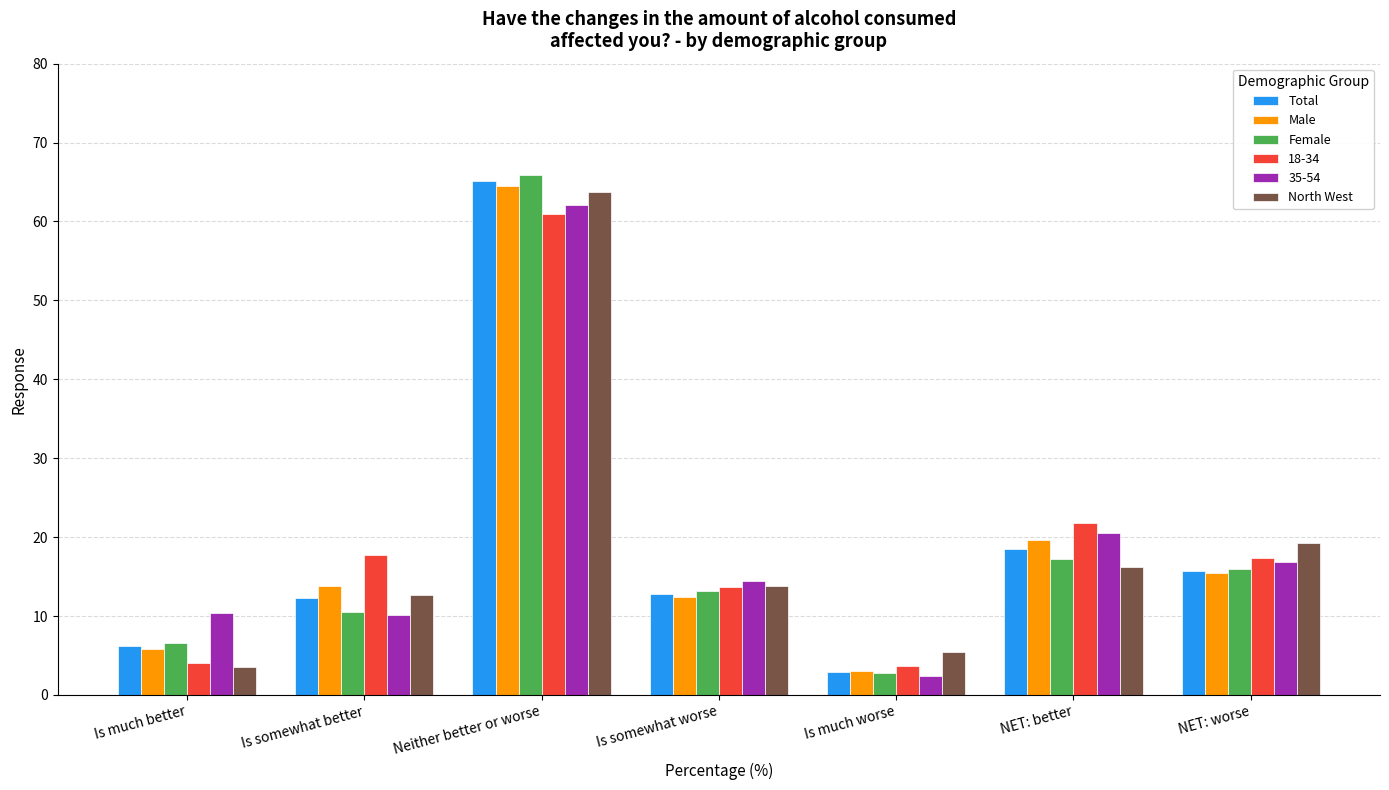

At which label does Female reach its minimum?

Is much worse